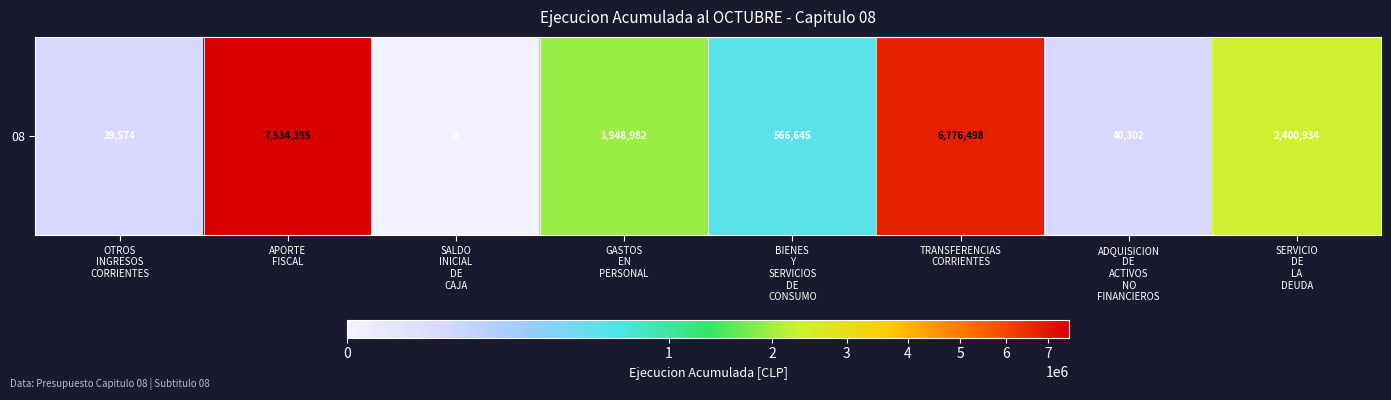

What is the maximum value shown in the chart?

7534395